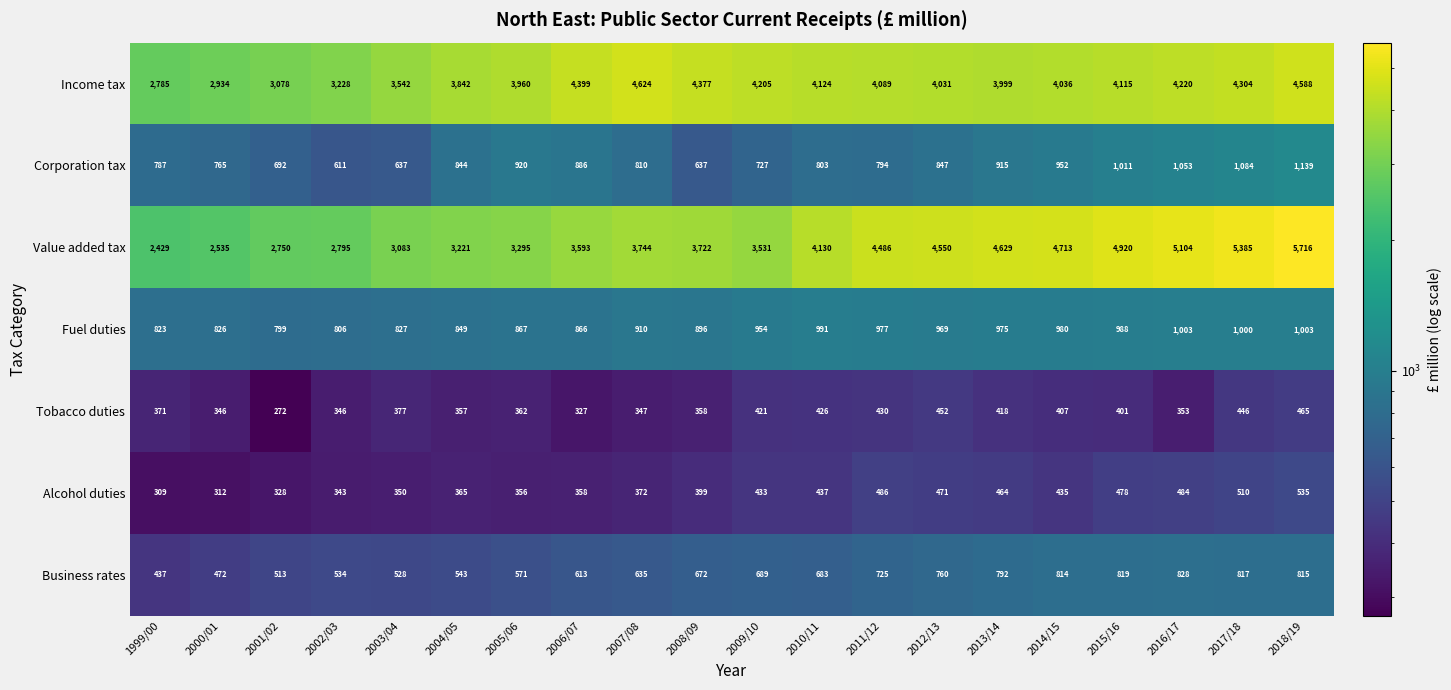

What is the total value across all series at 2010/11?

11594